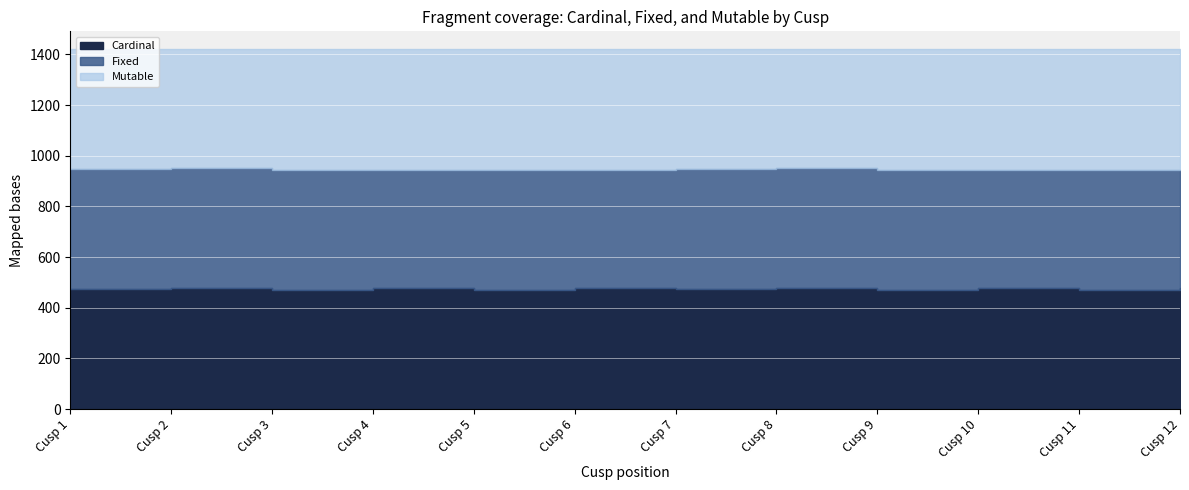

What is the lowest value of the Cardinal series?

469.6